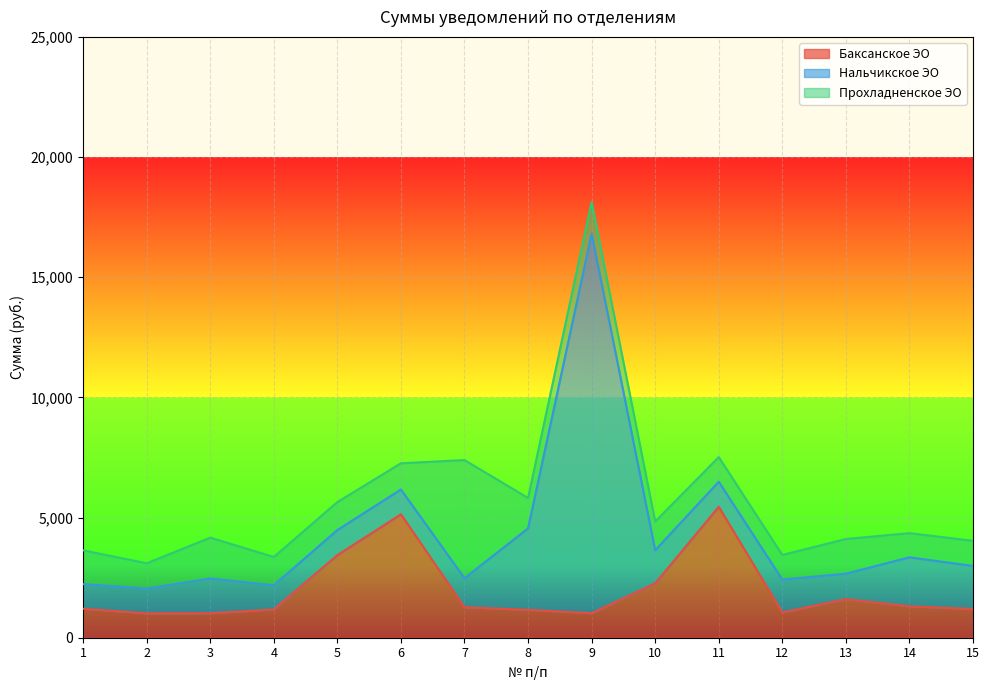

True or false: Прохладненское ЭО and Нальчикское ЭО cross at least once.

True